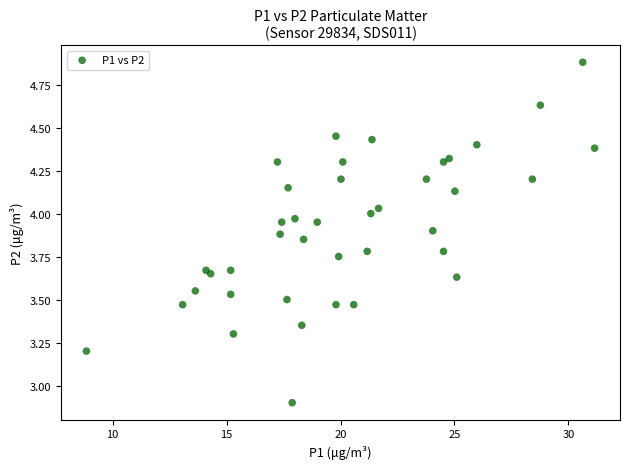

What Y value in the scatter plot is closest to 3?

2.9